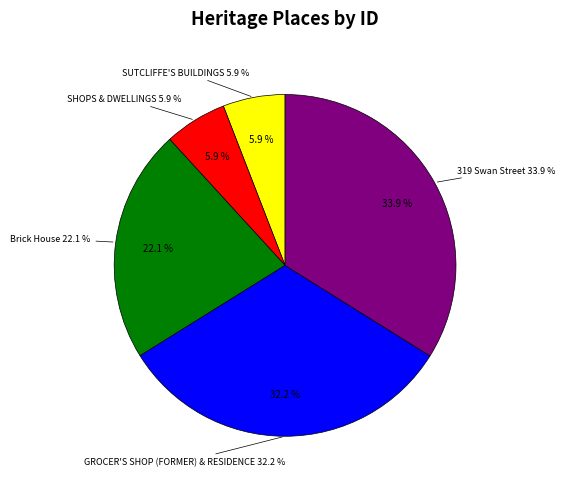

How many segments does this pie chart have?

5